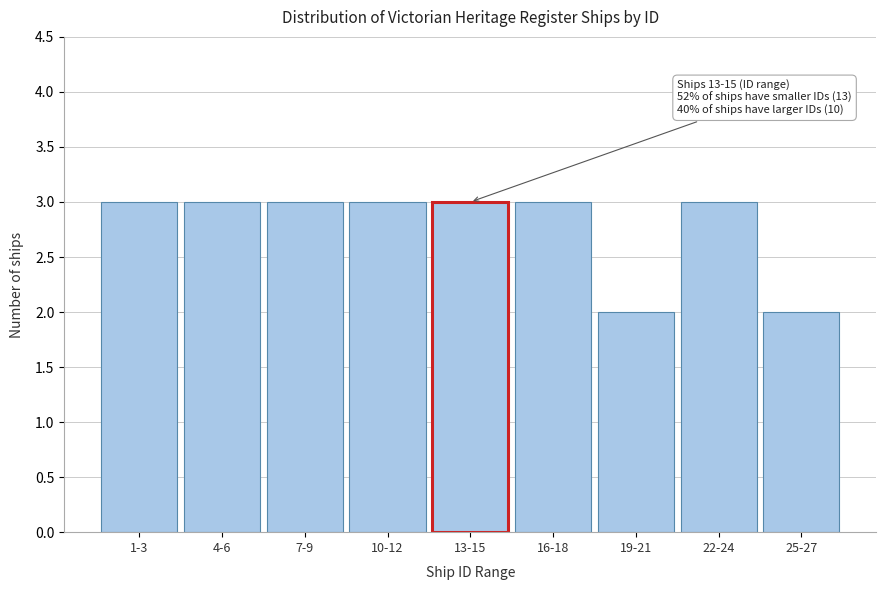

Reading left to right, extract all data points from this chart.

3	3	3	3	3	3	2	3	2